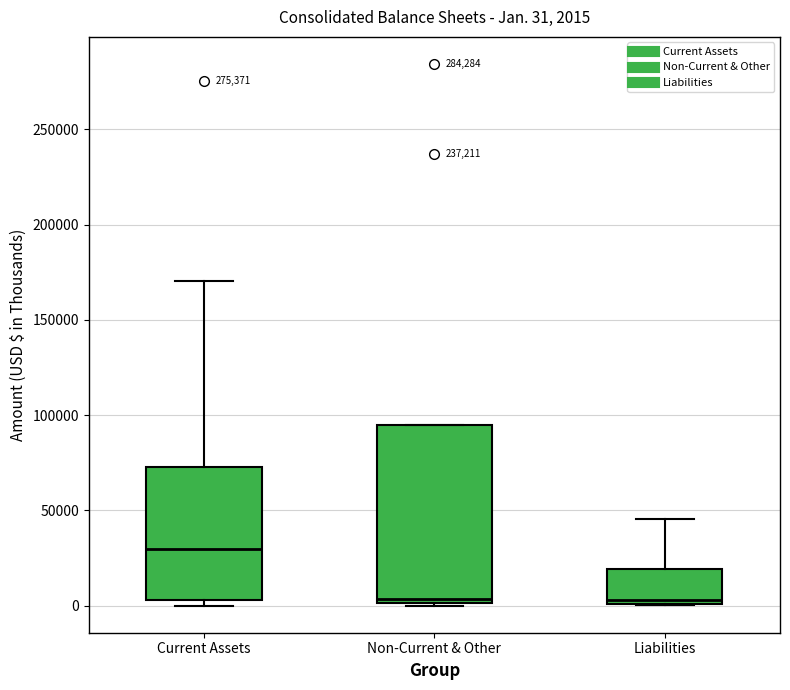

Which box is the tallest, from its lower edge to its upper edge?

Non-Current & Other